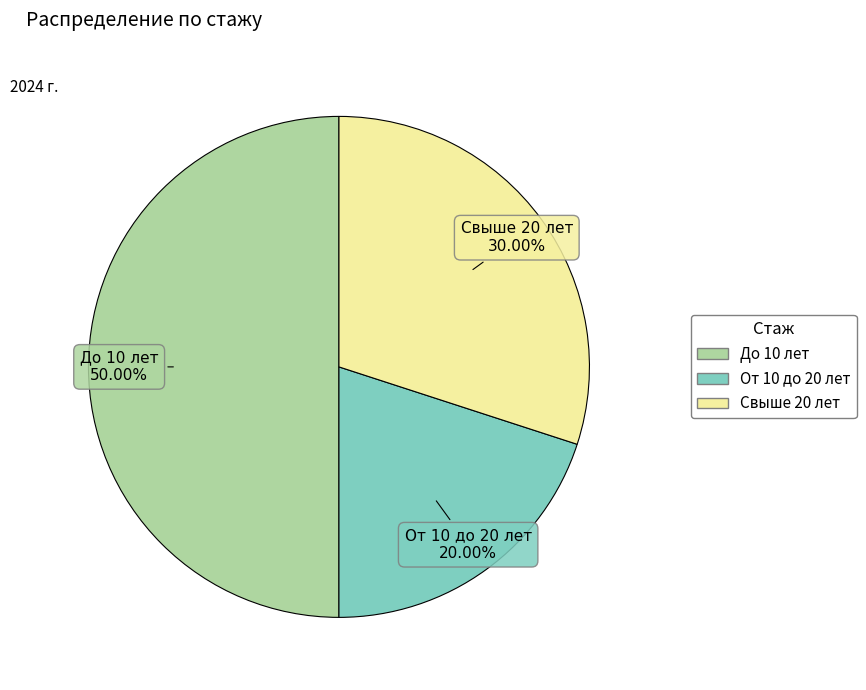

How many segments does this pie chart have?

3